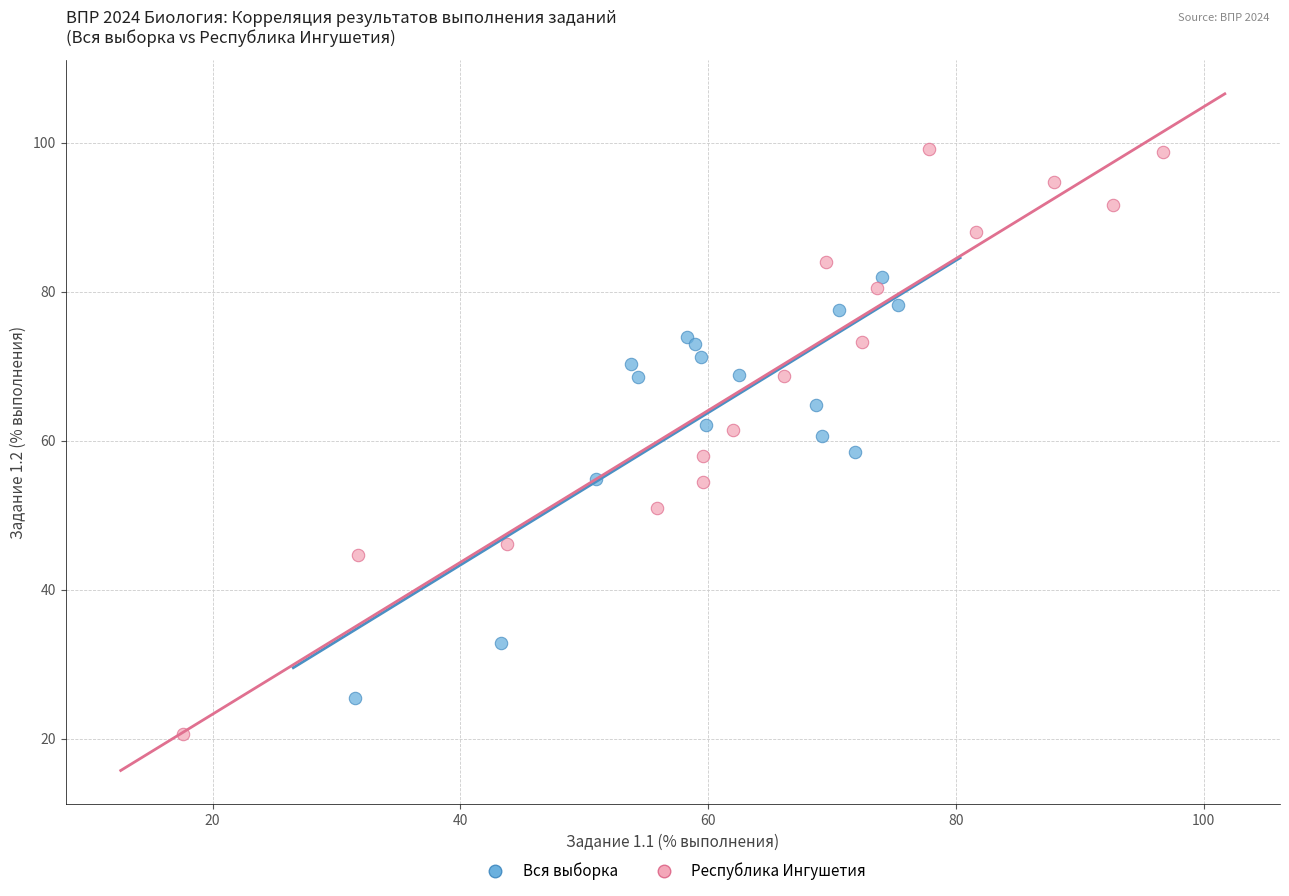

Which series contains the lowest Y value?

Республика Ингушетия